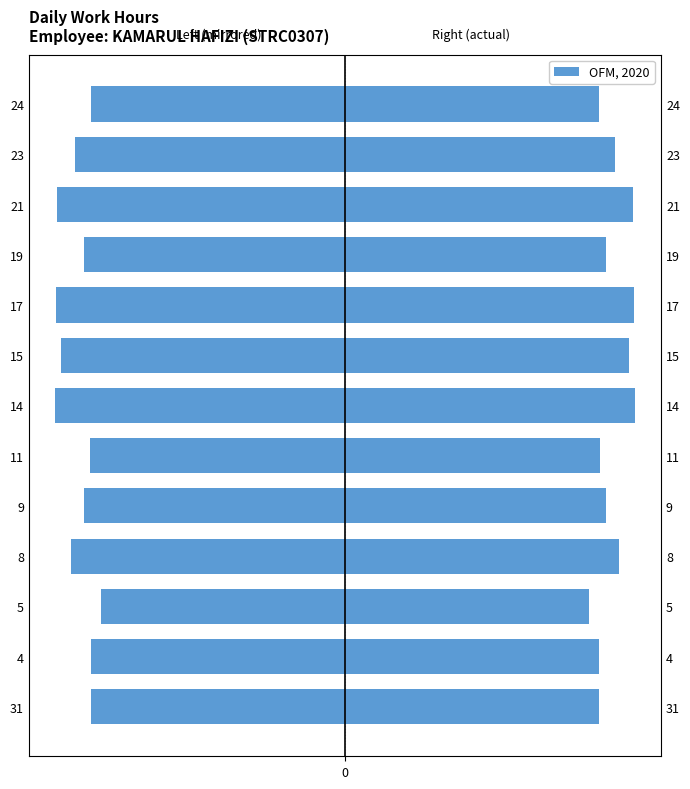

Count the number of categories in the chart.

13